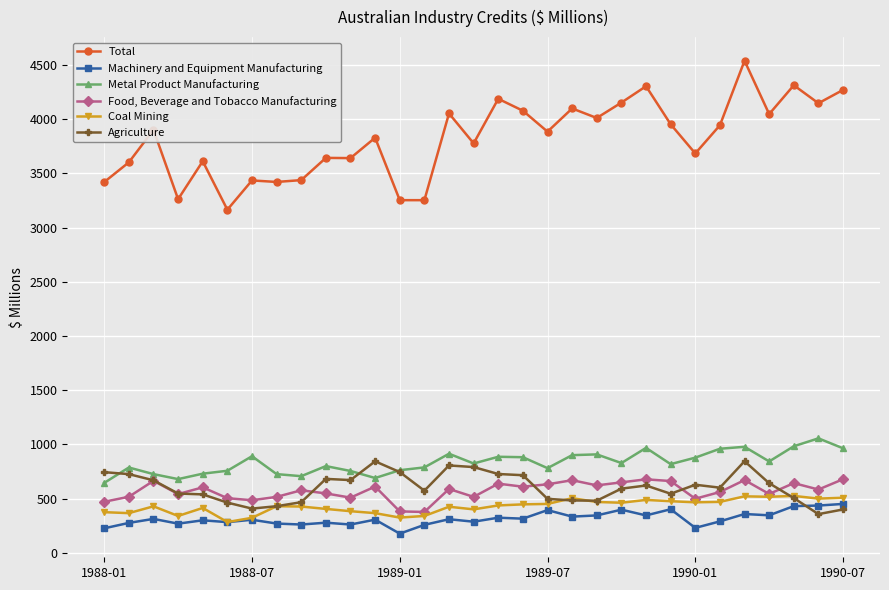

Which series ends up on top after the final intersection of Machinery and Equipment Manufacturing and Agriculture?

Machinery and Equipment Manufacturing